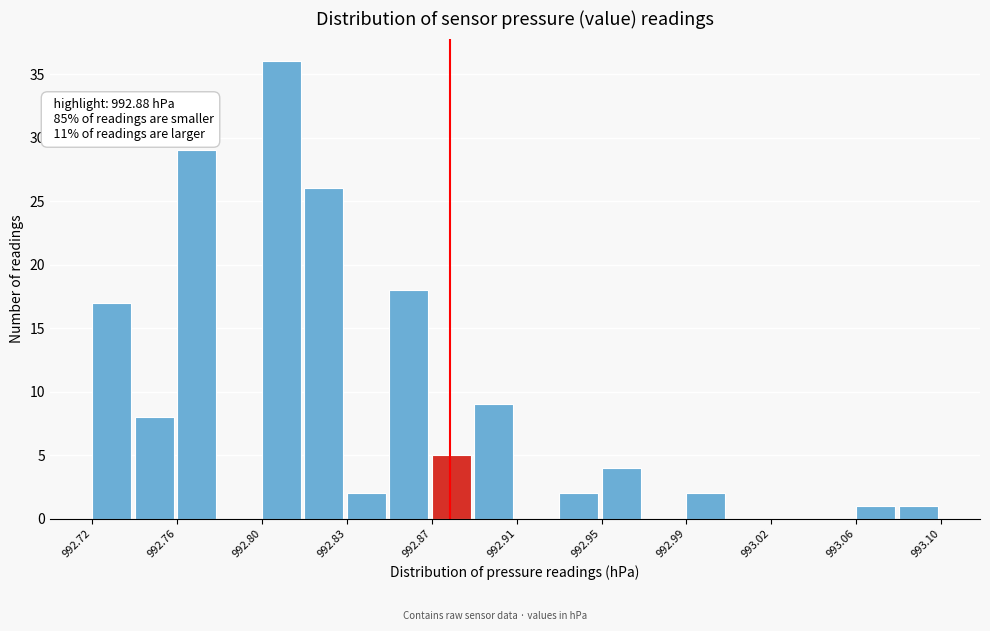

Around what value on the x-axis is the tallest bar? Give the approximate position of its centre, as read against the axis.

992.805